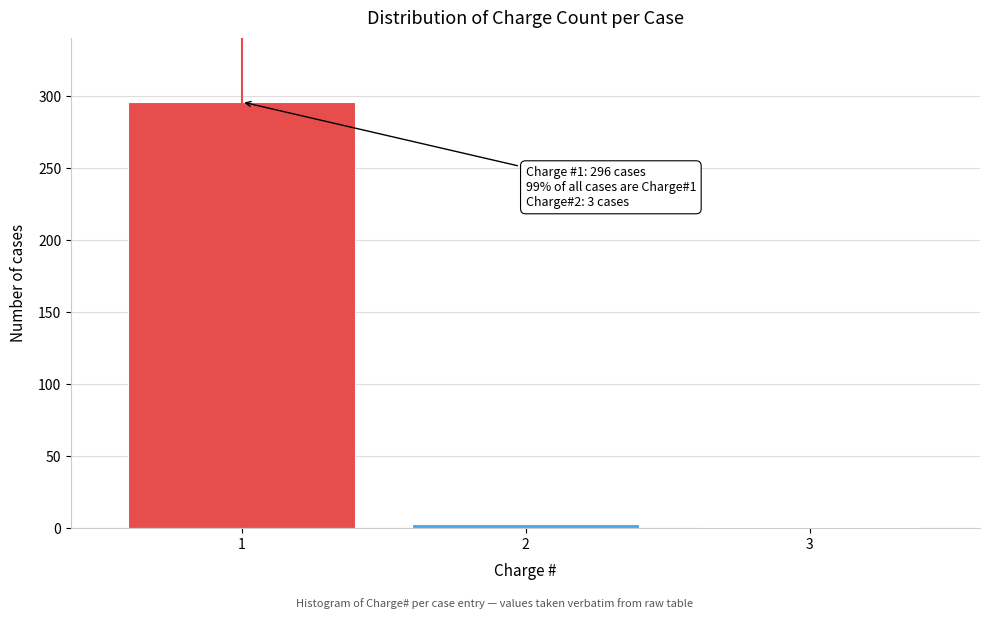

Reading left to right, list all the values displayed in this chart.

1=296	2=3	3=1